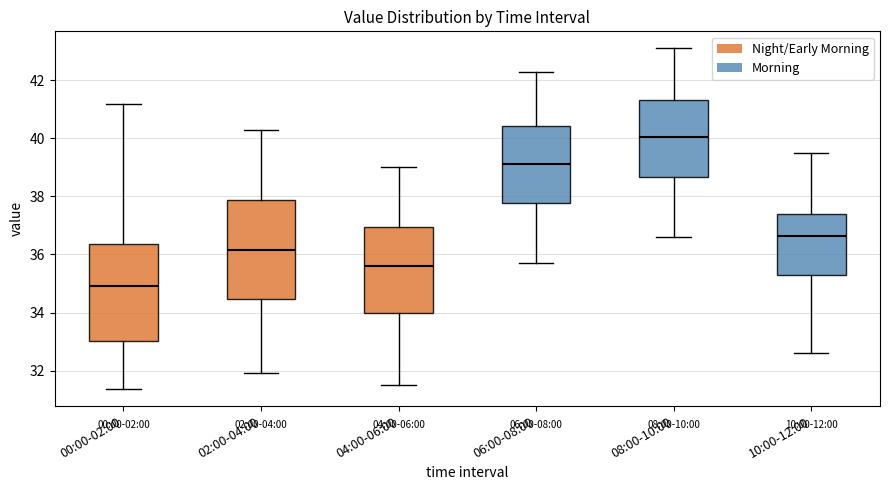

Reading left to right, read every box against the y-axis: the position of its median line, the range the box covers, and the ends of its whiskers. The values are not printed on the chart, so give them approximately, as read against the axis.

00:00-02:00: median 35.0, box 33.0 to 36.4, whiskers 31.4 to 41.2
02:00-04:00: median 36.2, box 34.4 to 37.8, whiskers 32.0 to 40.4
04:00-06:00: median 35.6, box 34.0 to 37.0, whiskers 31.6 to 39.0
06:00-08:00: median 39.2, box 37.8 to 40.4, whiskers 35.8 to 42.4
08:00-10:00: median 40.0, box 38.6 to 41.4, whiskers 36.6 to 43.2
10:00-12:00: median 36.6, box 35.4 to 37.4, whiskers 32.6 to 39.6